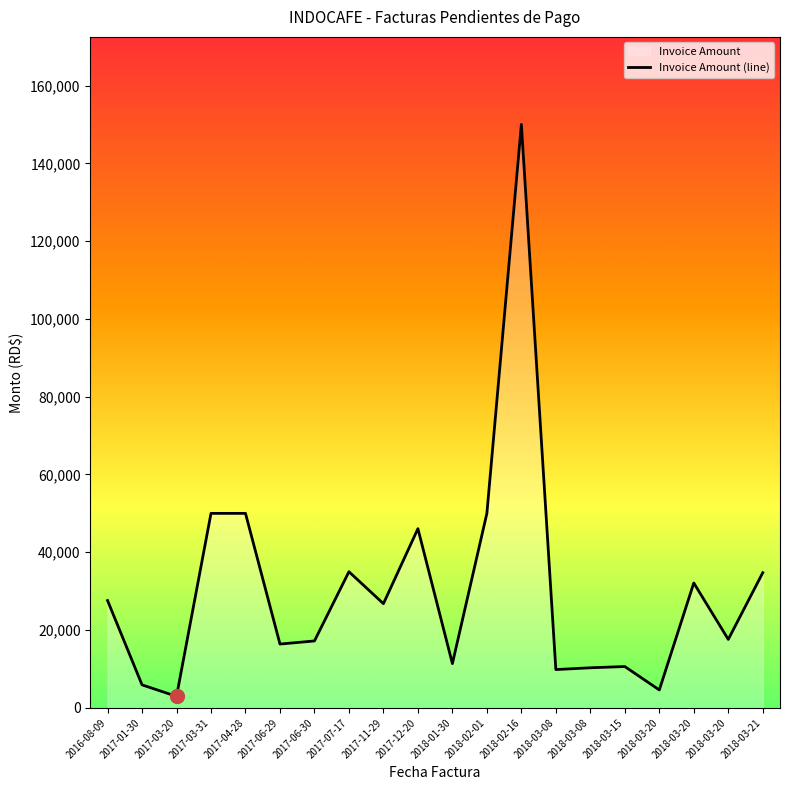

True or false: the data has more than 0 interior local peaks.

True